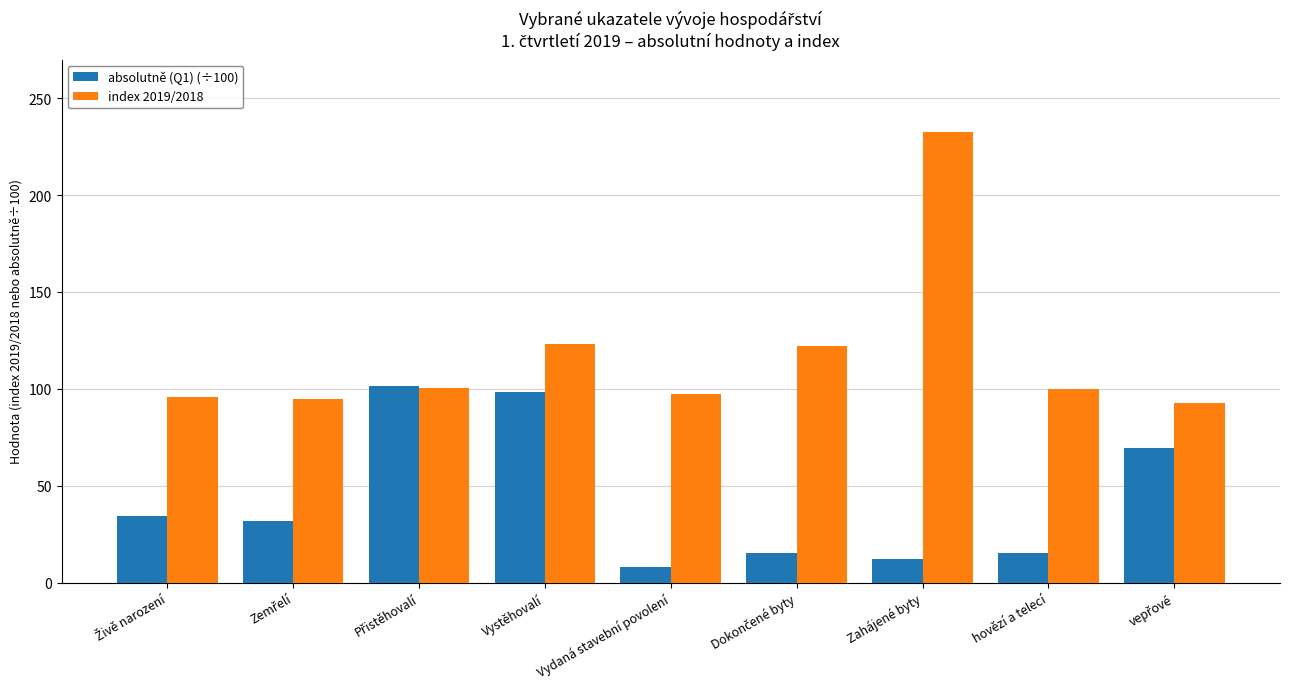

What is the approximate value of index 2019/2018 at Vydaná stavební povolení?

97.2